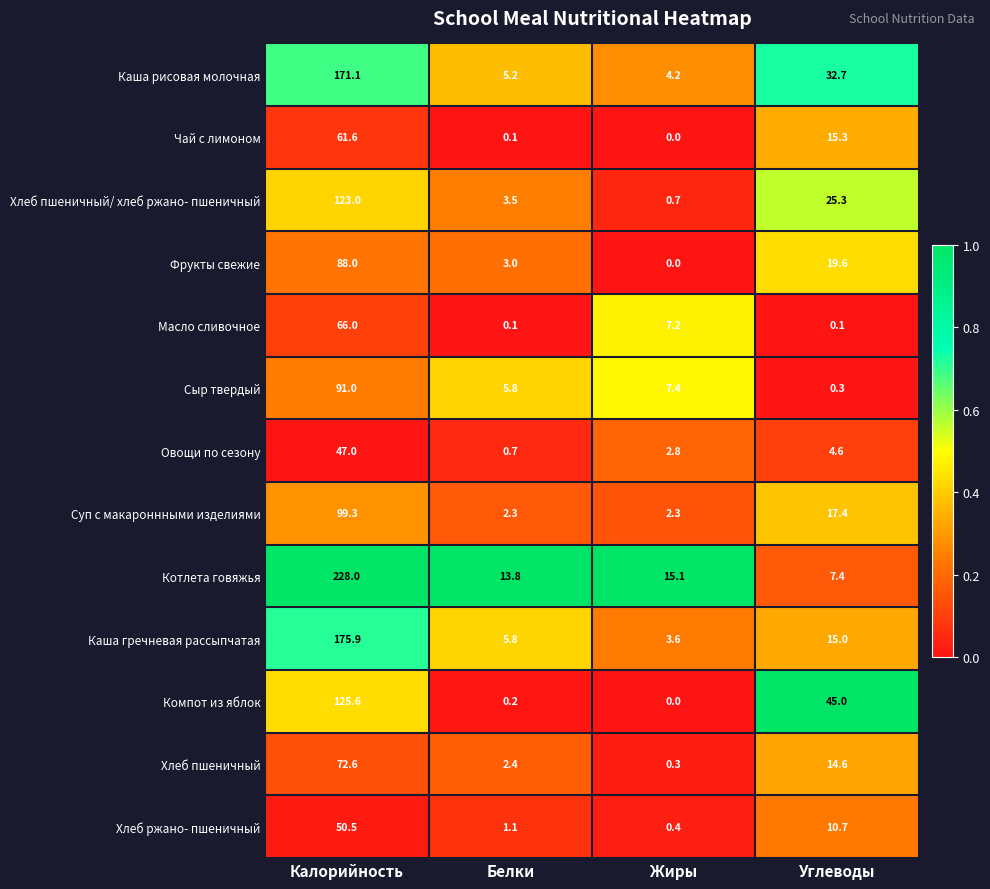

What is the total value across all series at Калорийность?

1399.6